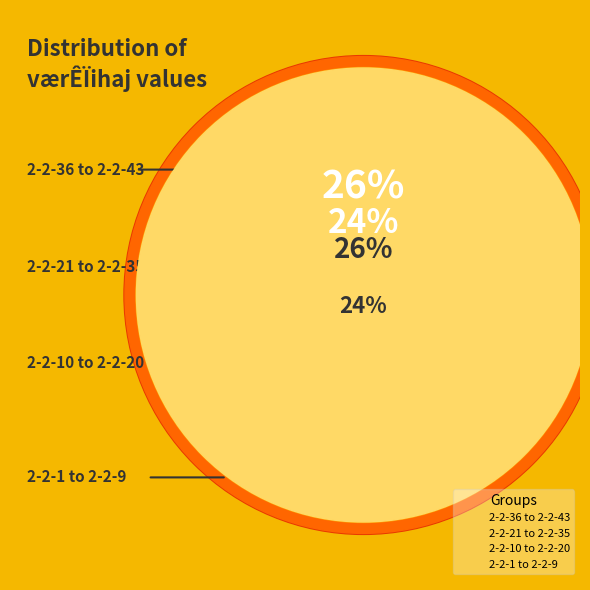

What is the smallest slice in the pie chart?

2-2-1